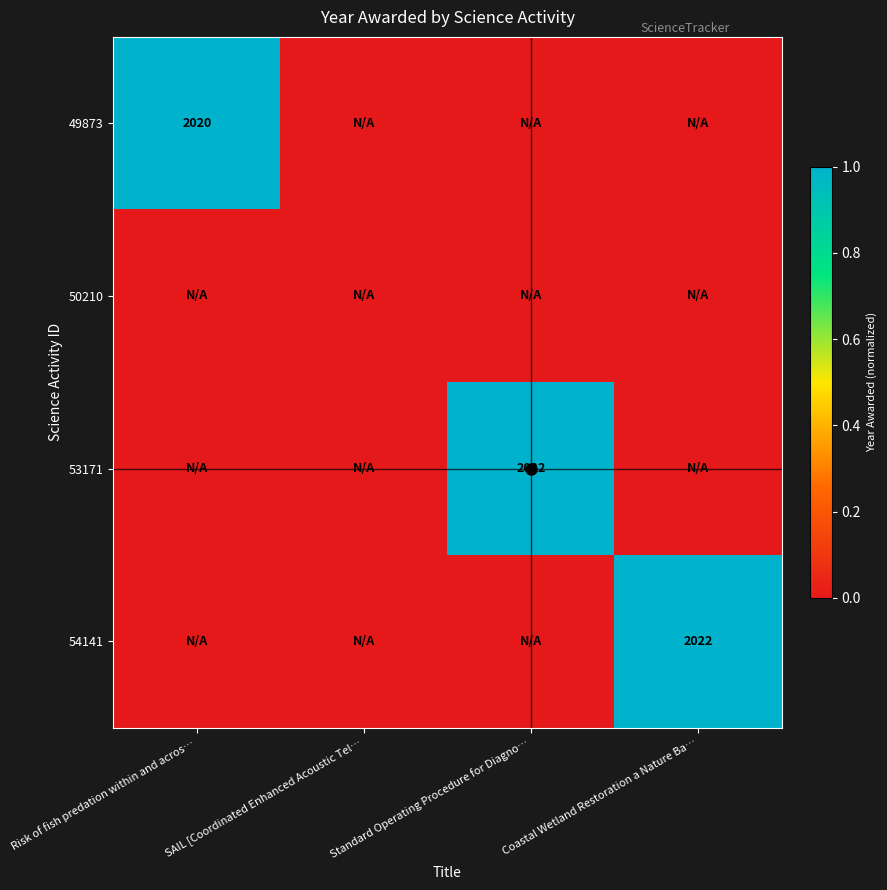

True or false: 49873 has a value of -0.3 at Coastal Wetland Restoration a Nature Ba….

False